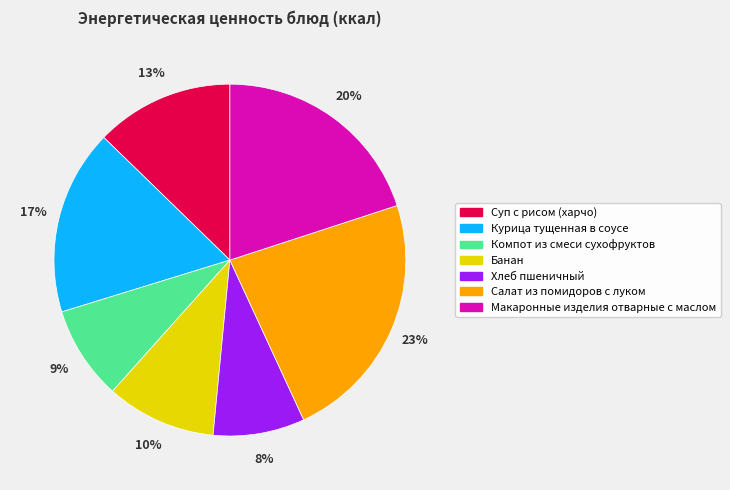

Approximately how many times larger is the value at Банан compared to Макаронные изделия отварные с маслом?

0.5